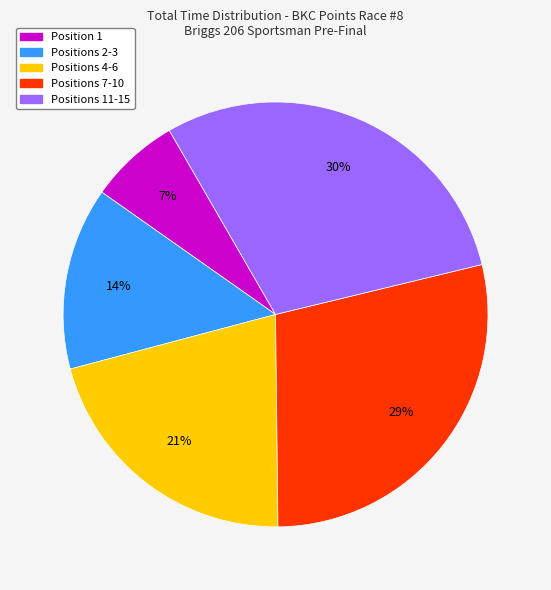

Is there a majority slice in this chart?

No